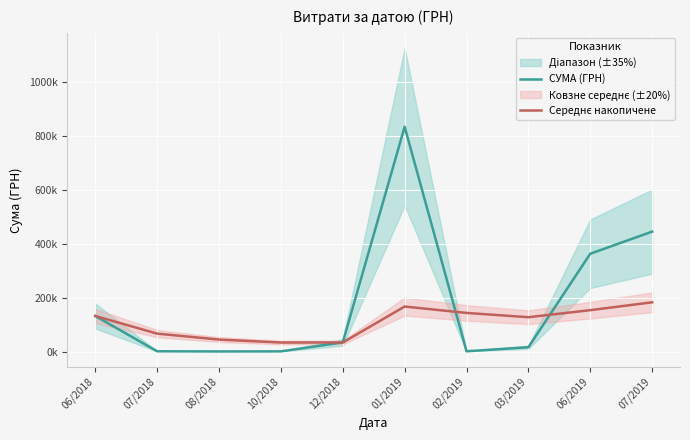

What is the total value across all series at 06/2019?

518034.7